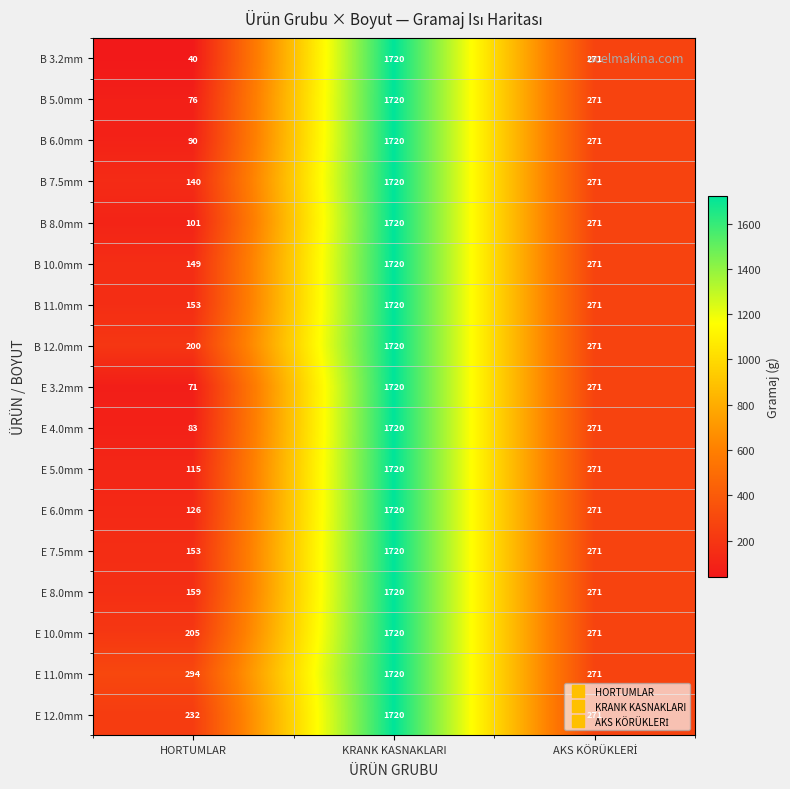

What is the spread (max minus min) of values at HORTUMLAR?

254